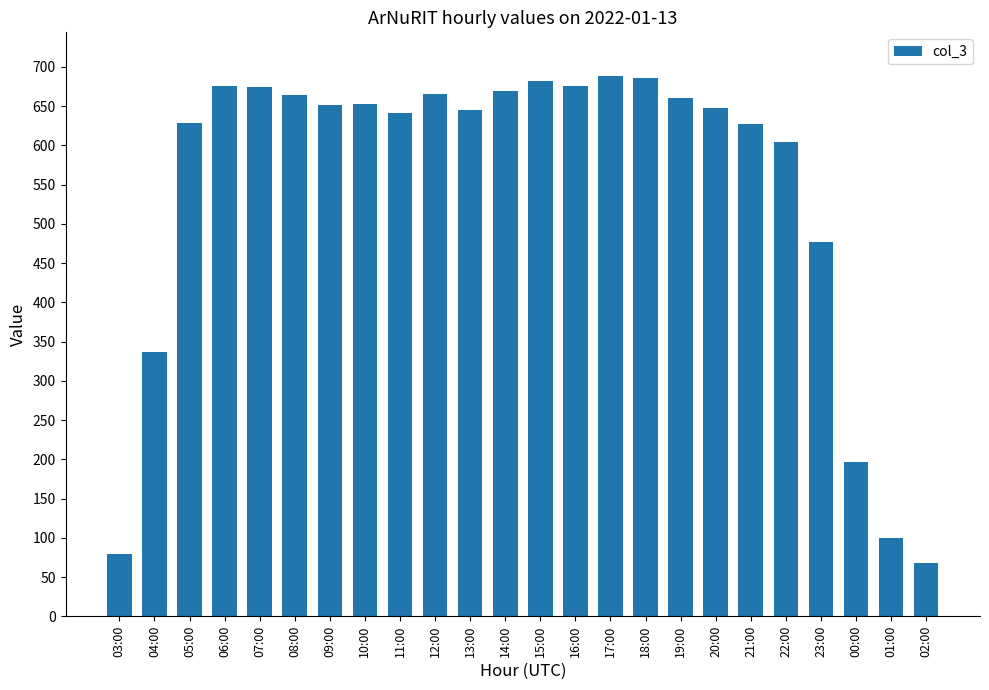

Is it true that the value at 23:00 is 477?

True